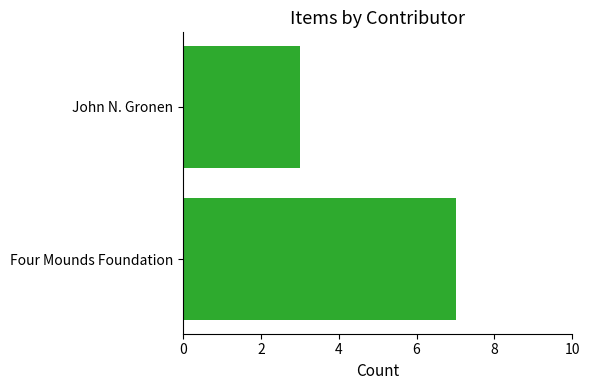

Approximately how many times larger is the value at Four Mounds Foundation compared to John N. Gronen?

2.3